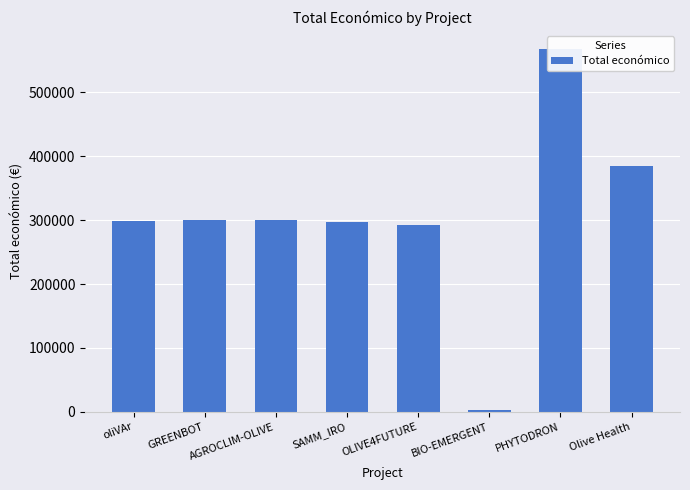

How many distinct data groups are displayed?

1